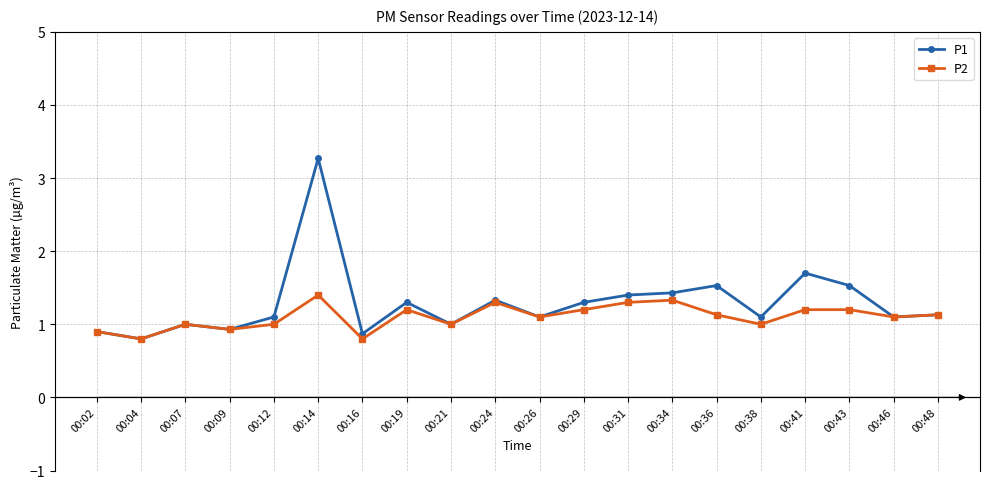

What are all the series names shown in the legend?

P1, P2